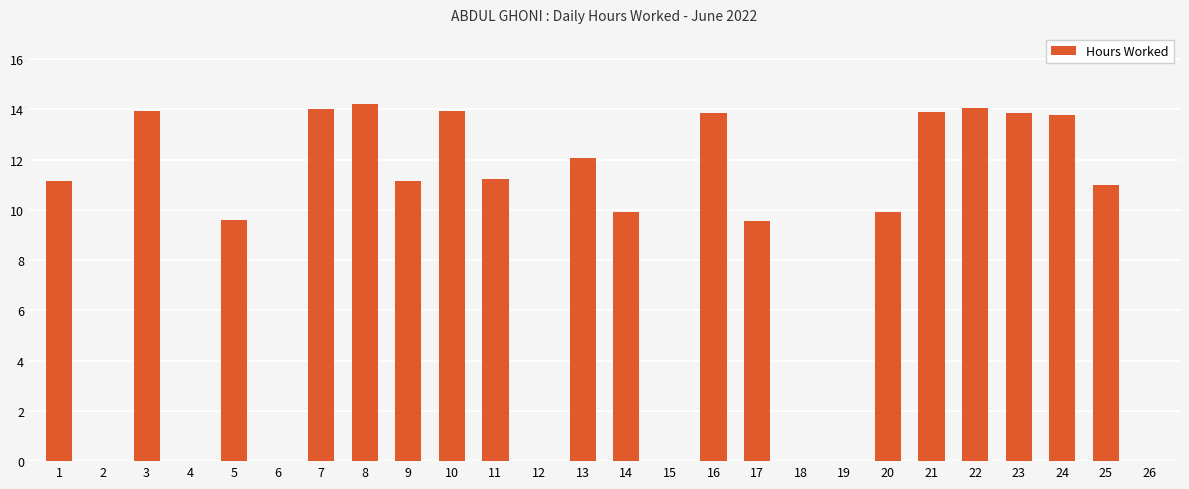

The chart shows a value of 13.9 at 3. True or false?

True